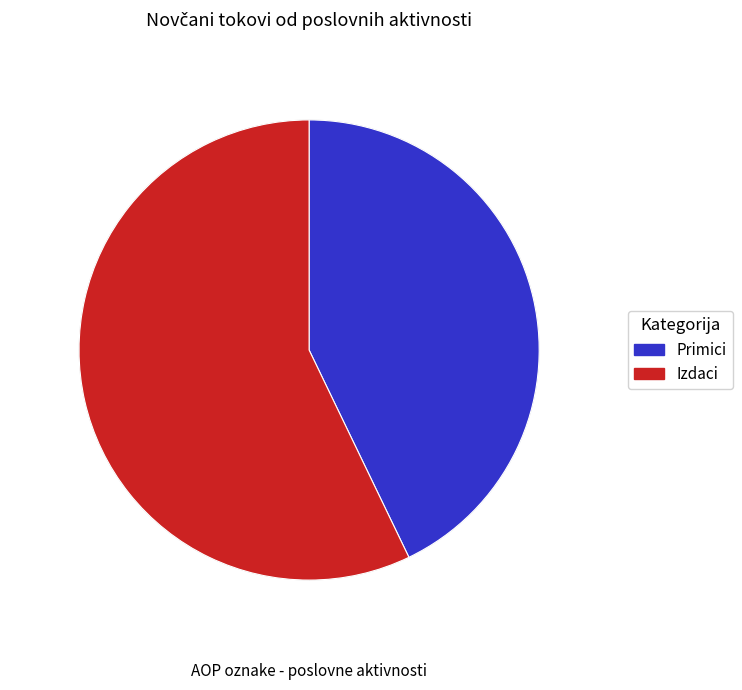

Is there any slice that represents more than half of the pie?

Yes